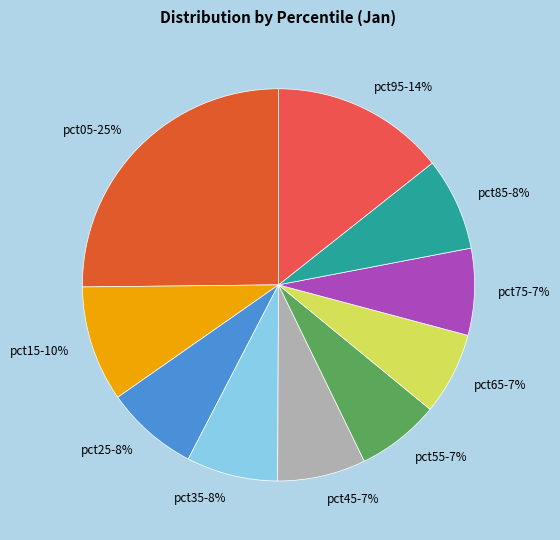

Is pct95 the majority of the pie?

No